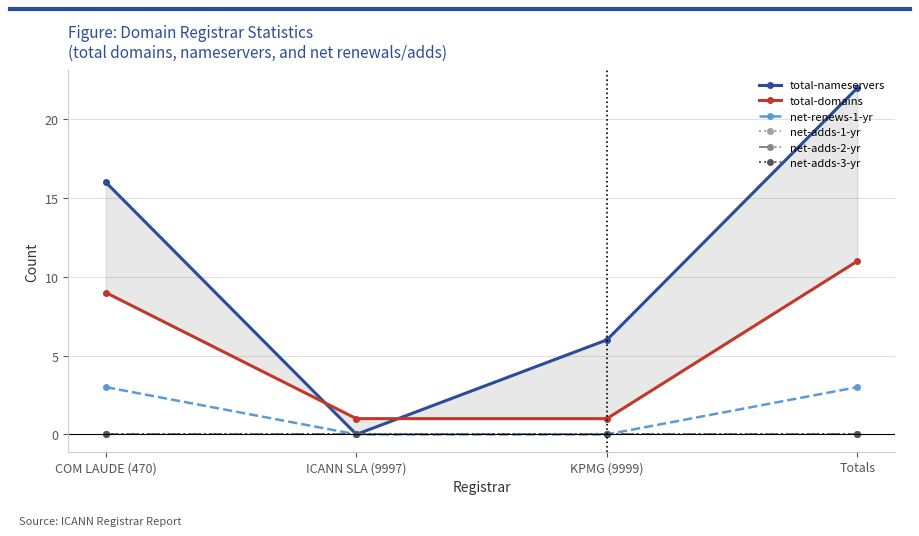

Reading left to right, list all the values displayed in this chart.

total-nameservers: COM LAUDE (470)=16	ICANN SLA (9997)=0	KPMG (9999)=6	Totals=22
total-domains: COM LAUDE (470)=9	ICANN SLA (9997)=1	KPMG (9999)=1	Totals=11
net-renews-1-yr: COM LAUDE (470)=3	ICANN SLA (9997)=0	KPMG (9999)=0	Totals=3
net-adds-1-yr: COM LAUDE (470)=0	ICANN SLA (9997)=0	KPMG (9999)=0	Totals=0
net-adds-2-yr: COM LAUDE (470)=0	ICANN SLA (9997)=0	KPMG (9999)=0	Totals=0
net-adds-3-yr: COM LAUDE (470)=0	ICANN SLA (9997)=0	KPMG (9999)=0	Totals=0